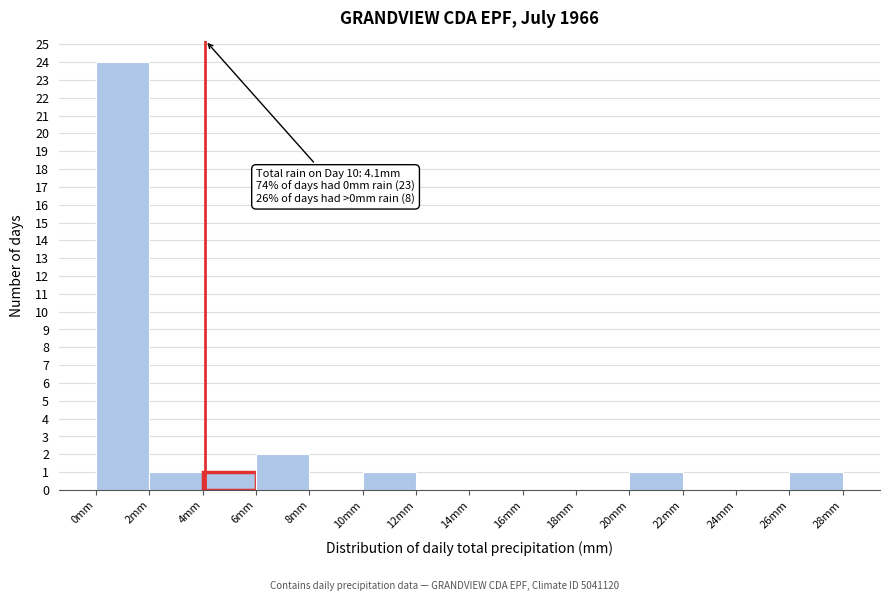

Over which range of the x-axis is the bar tallest?

0 to 2